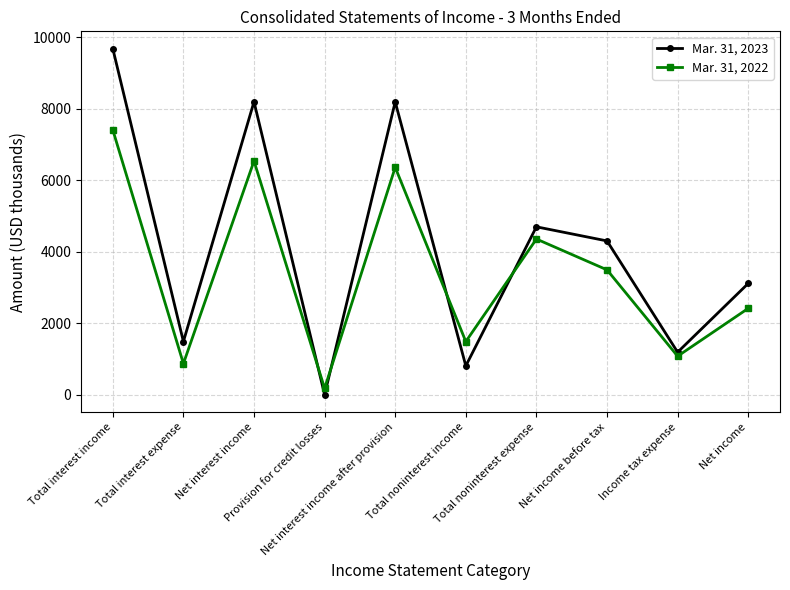

Which category has the lowest value in the Mar. 31, 2023 series?

Provision for credit losses